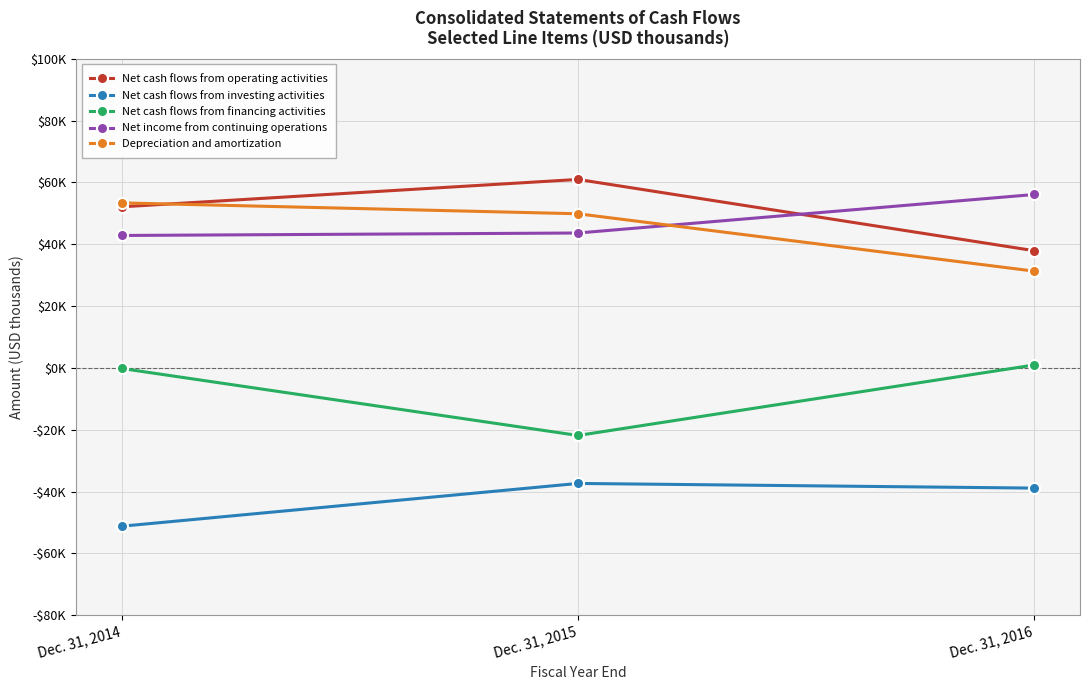

What are all the series names shown in the legend?

Net cash flows from operating activities, Net cash flows from investing activities, Net cash flows from financing activities, Net income from continuing operations, Depreciation and amortization